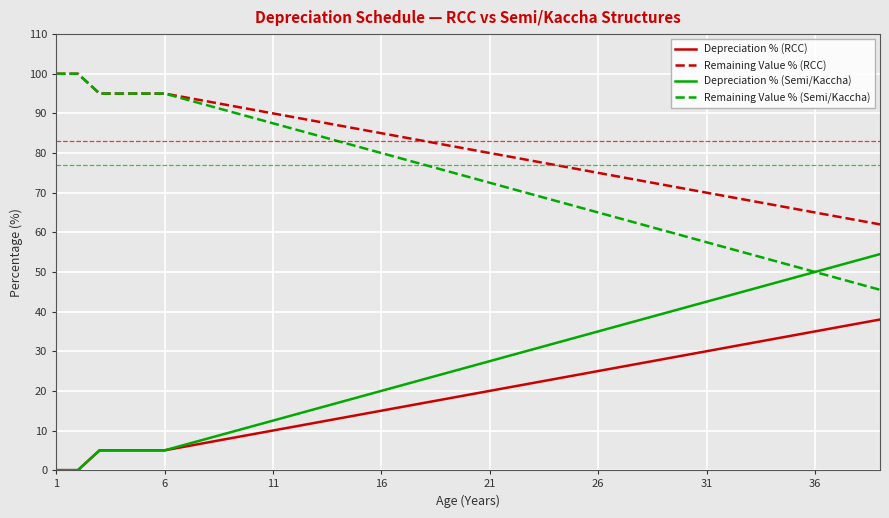

What is the average value of the Depreciation % (RCC) series?

19.1